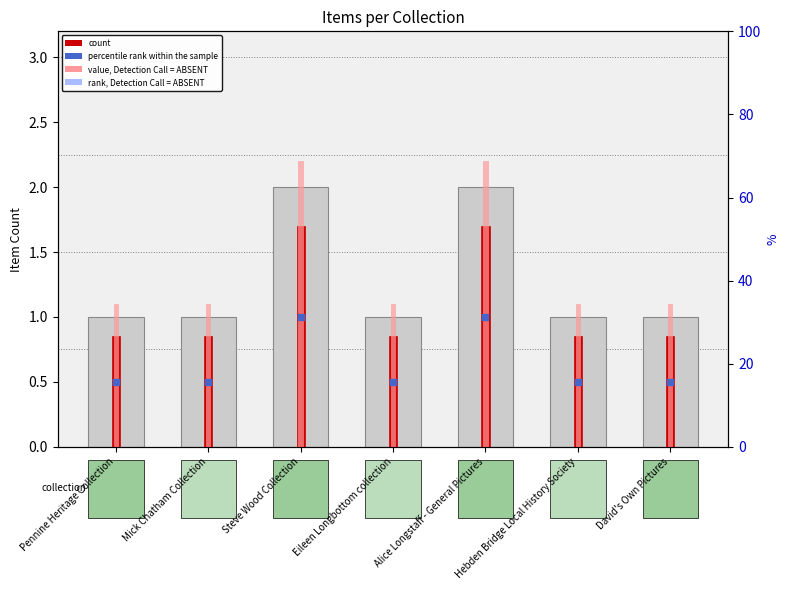

Which series has the largest Y range (max minus min)?

rank, Detection Call = ABSENT